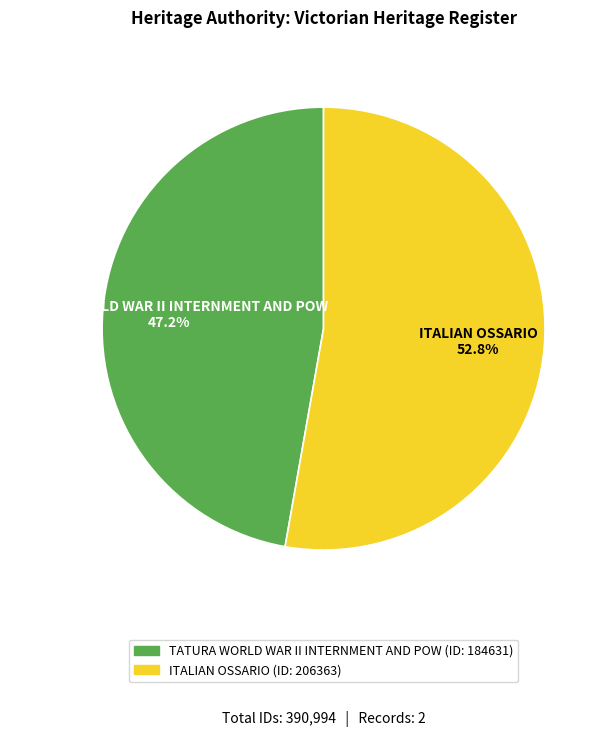

To the nearest percent, what is the difference between the largest and smallest slice percentages?

6%